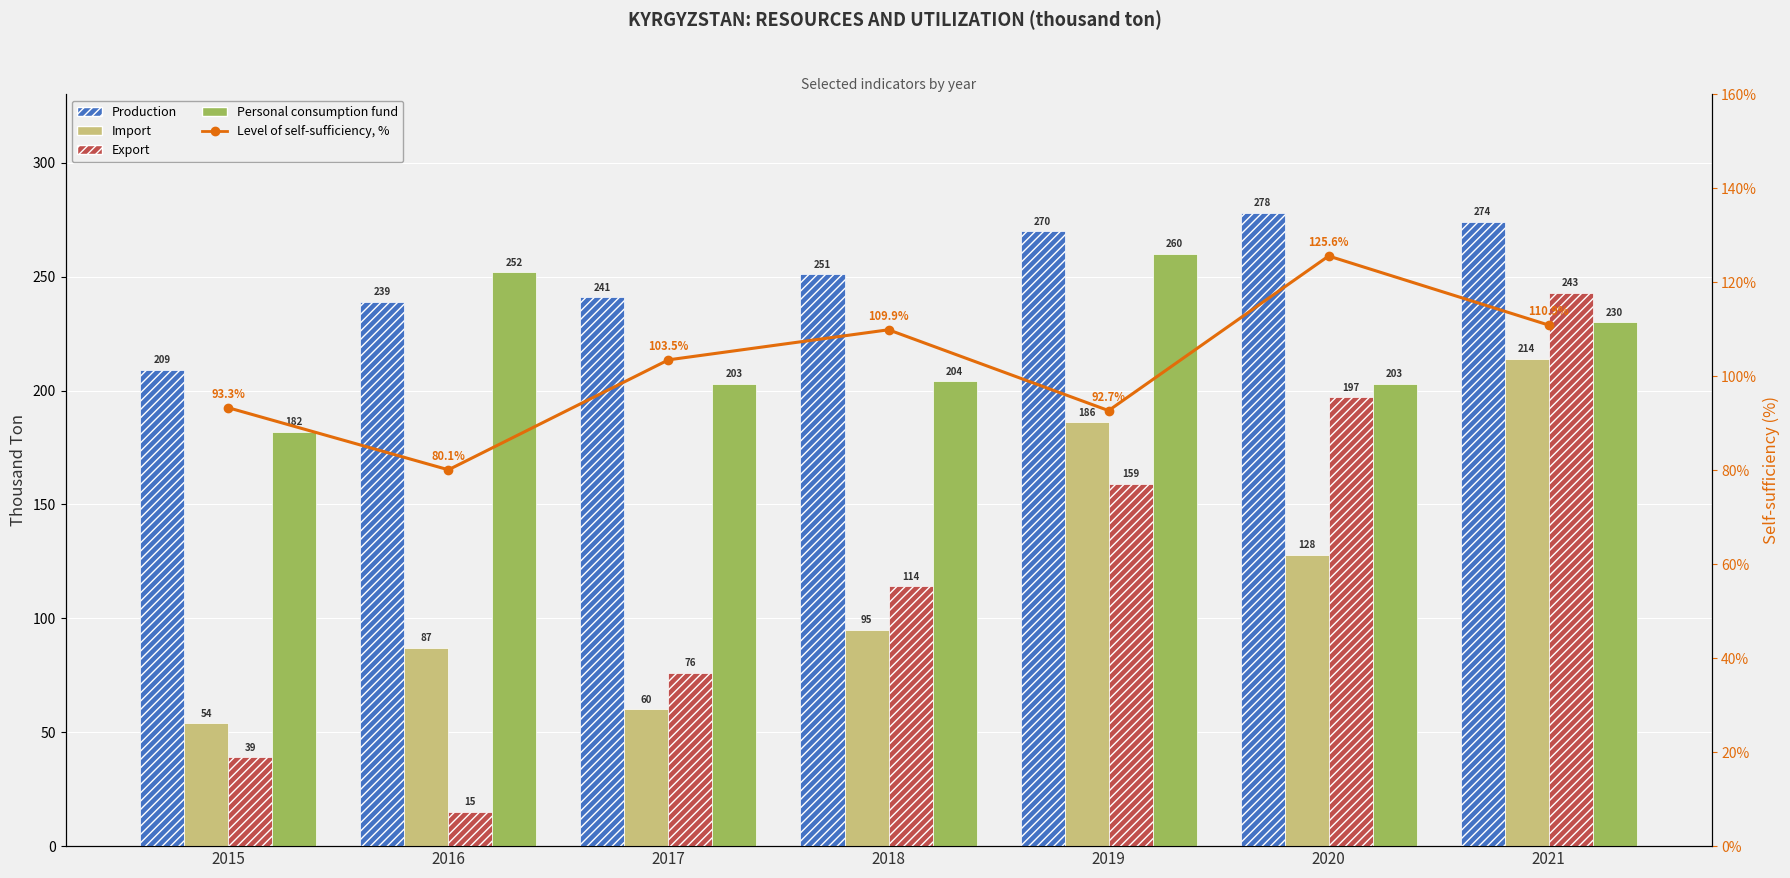

What is the difference between the Level of self-sufficiency, % values at 2020 and 2017?

22.1